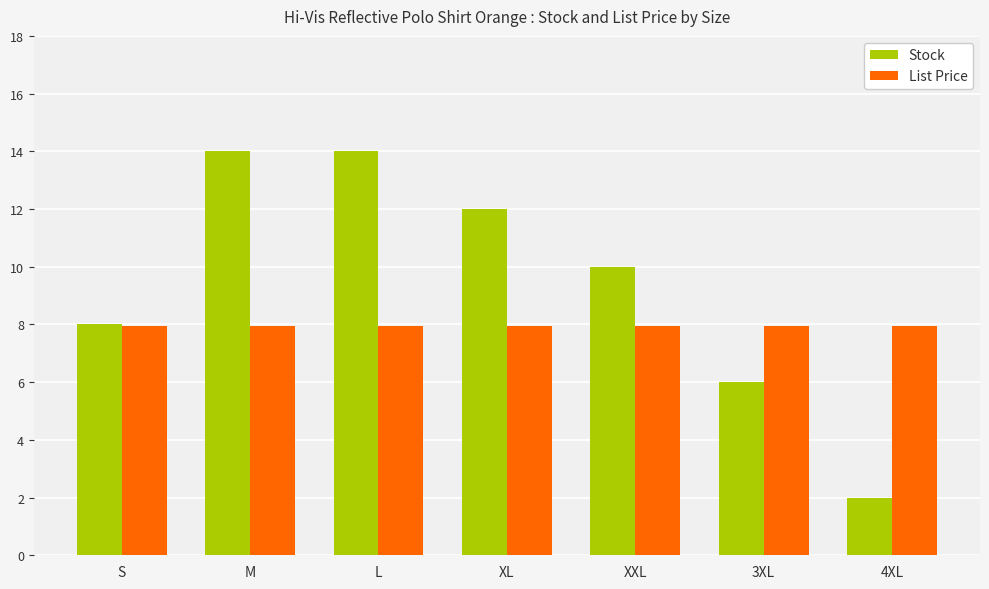

At which label does Stock reach its minimum?

4XL